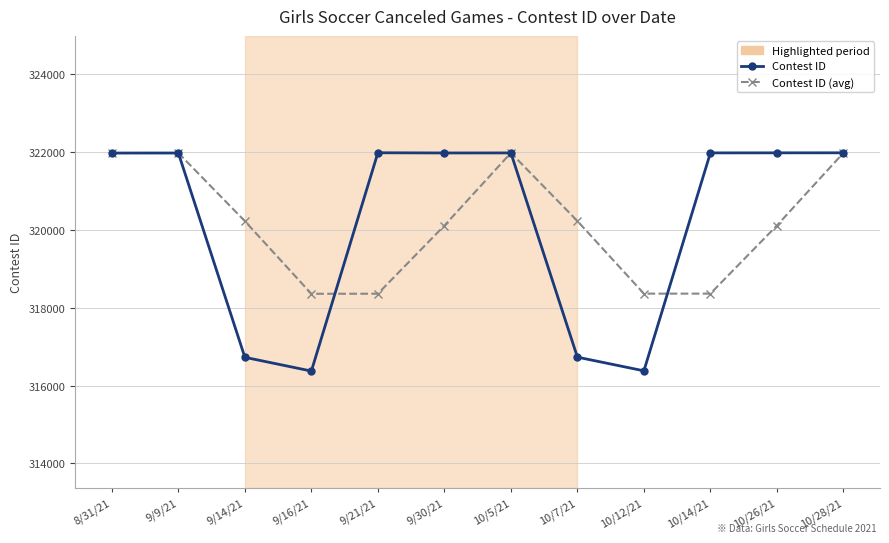

The Contest ID series shows 316378.0 at 10/12/21. True or false?

True